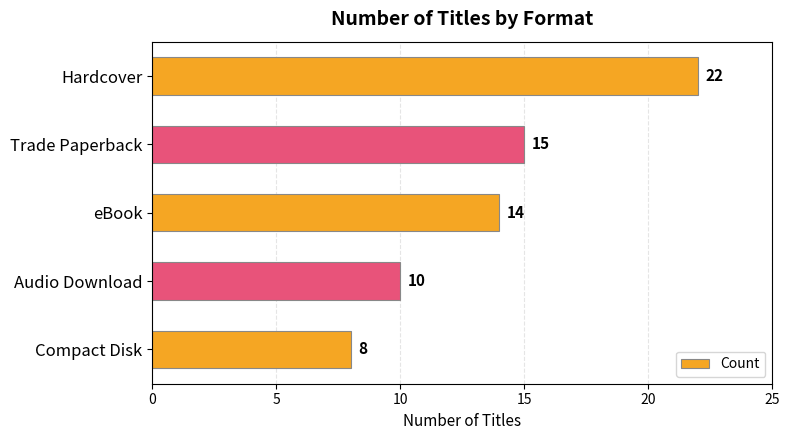

What is the change in value from Hardcover to Compact Disk?

-14